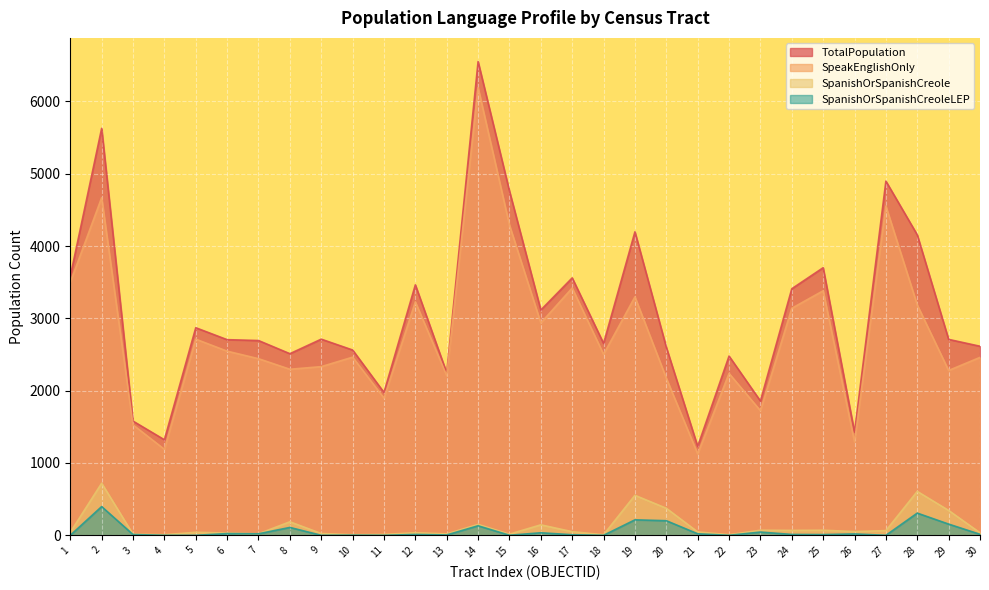

True or false: SpanishOrSpanishCreoleLEP and SpanishOrSpanishCreole intersect in this chart.

False